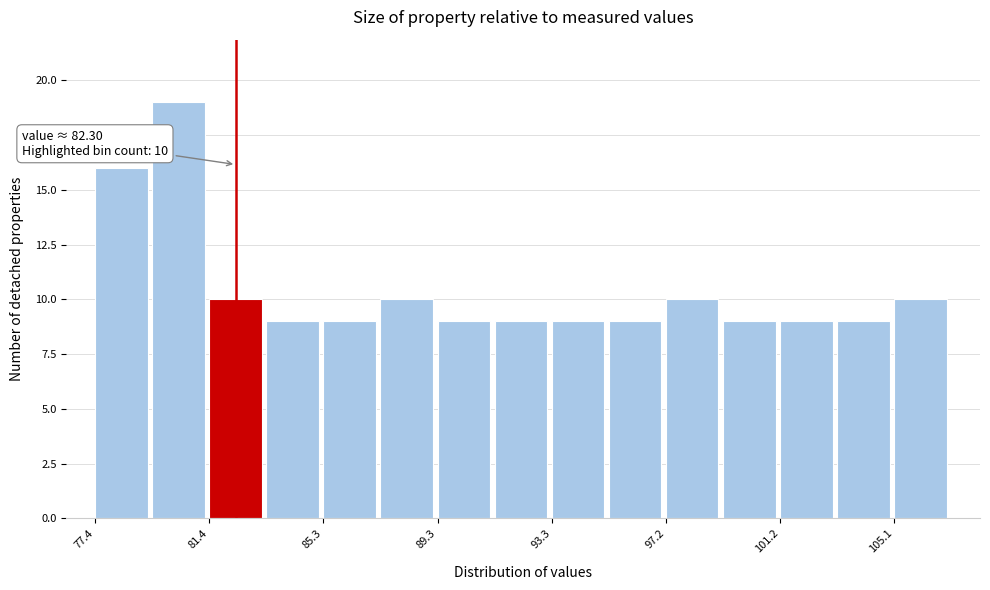

Around what value on the x-axis is the tallest bar? Give the approximate position of its centre, as read against the axis.

80.5